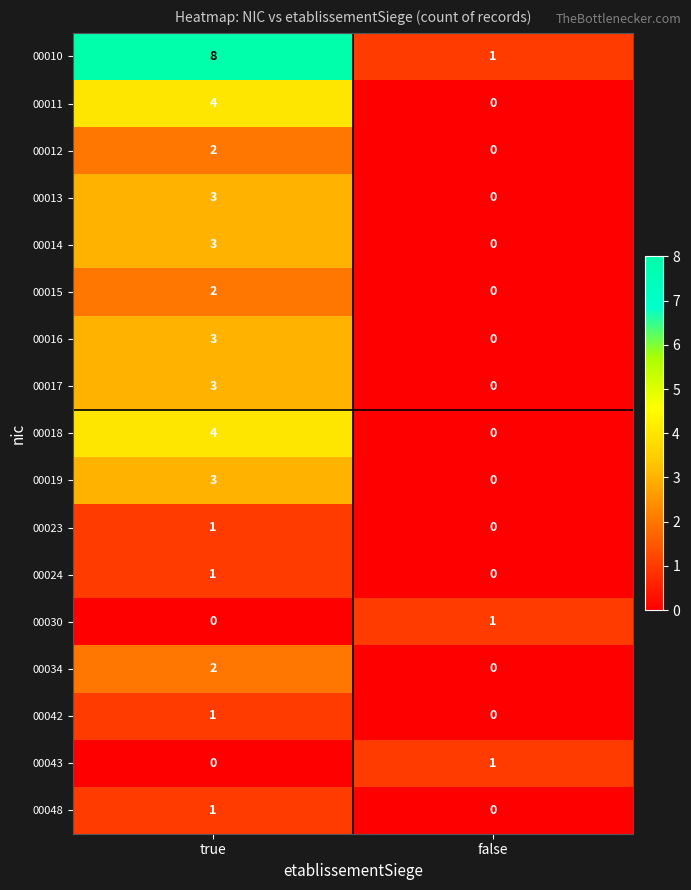

At which category is the sum across all series the highest?

true